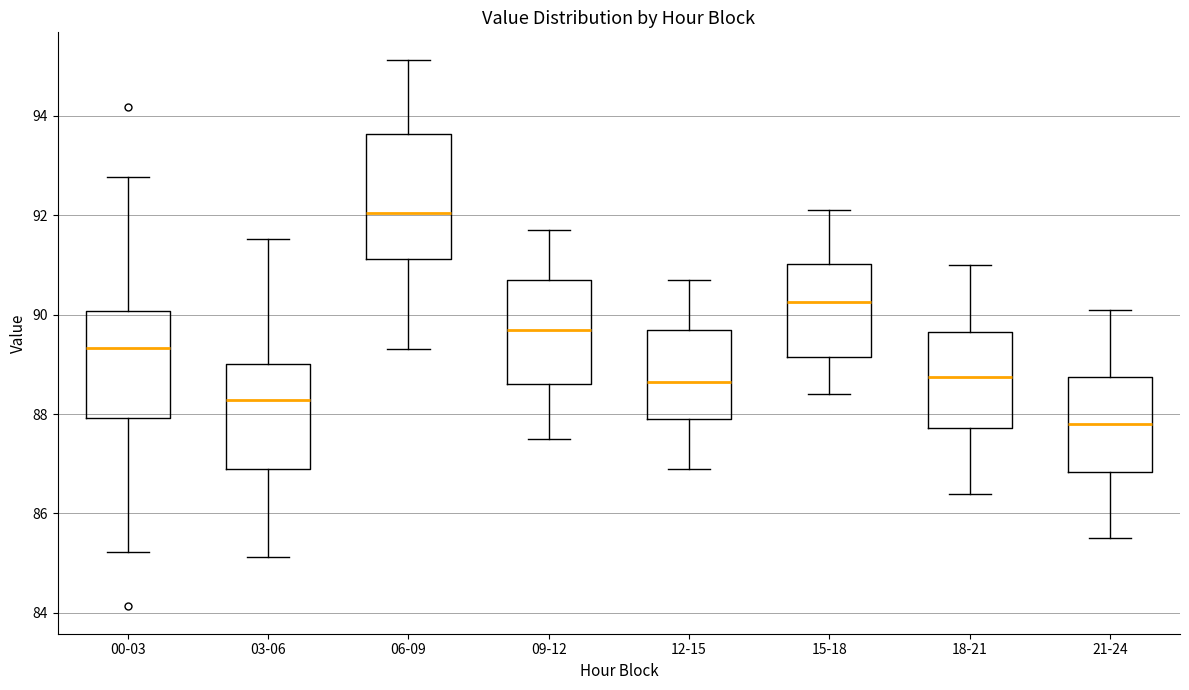

Reading left to right, read every box against the y-axis: the position of its median line, the range the box covers, and the ends of its whiskers. The values are not printed on the chart, so give them approximately, as read against the axis.

00-03: median 89.4, box 88.0 to 90.0, whiskers 85.2 to 92.8
03-06: median 88.2, box 86.8 to 89.0, whiskers 85.2 to 91.6
06-09: median 92.0, box 91.2 to 93.6, whiskers 89.4 to 95.2
09-12: median 89.8, box 88.6 to 90.8, whiskers 87.6 to 91.8
12-15: median 88.6, box 88.0 to 89.8, whiskers 87.0 to 90.8
15-18: median 90.2, box 89.2 to 91.0, whiskers 88.4 to 92.2
18-21: median 88.8, box 87.8 to 89.6, whiskers 86.4 to 91.0
21-24: median 87.8, box 86.8 to 88.8, whiskers 85.6 to 90.2